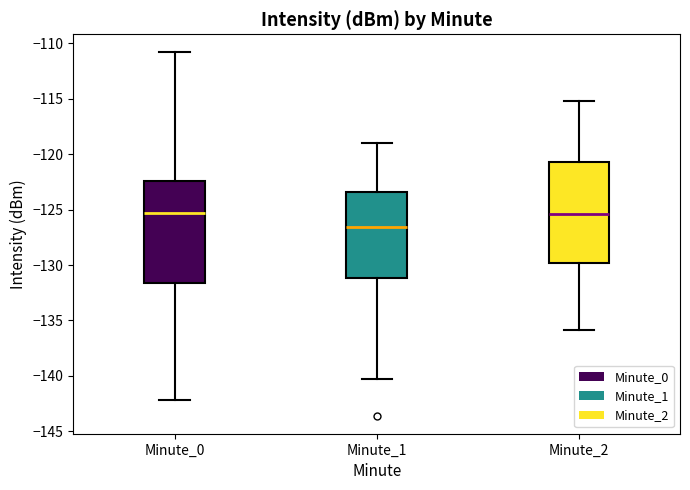

Reading left to right, transcribe this box plot: for each box, give where its median line is, the range the box spans, and where its two whiskers end, as read against the y-axis. The values are not printed on the chart, so give them approximately, as read against the axis.

Minute_0: median -125.5, box -131.5 to -122.5, whiskers -142.0 to -111.0
Minute_1: median -126.5, box -131.0 to -123.5, whiskers -140.5 to -119.0
Minute_2: median -125.5, box -130.0 to -120.5, whiskers -136.0 to -115.0